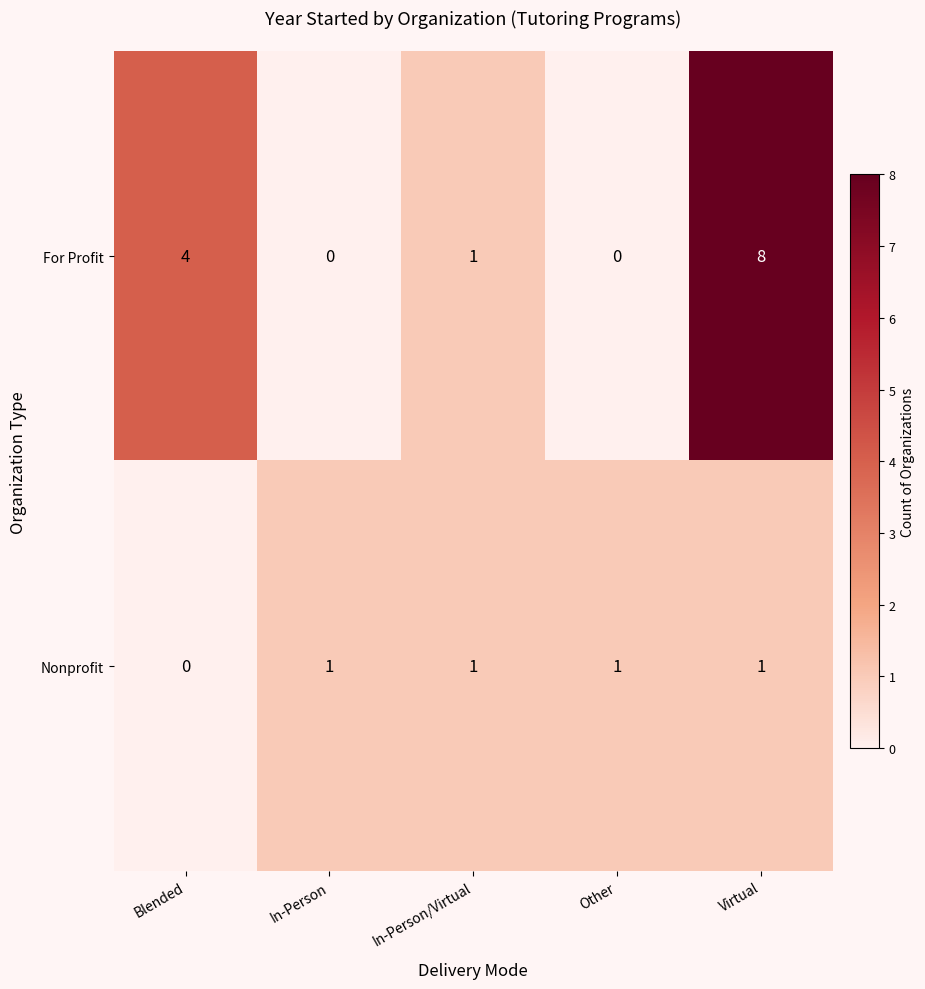

The value of Nonprofit at In-Person/Virtual is 2. True or false?

False